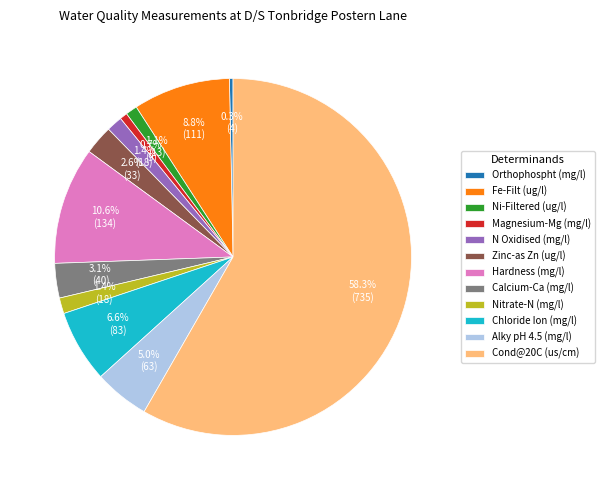

Do Ni-Filtered (ug/l) and Nitrate-N (mg/l) together represent more than half of the pie?

No